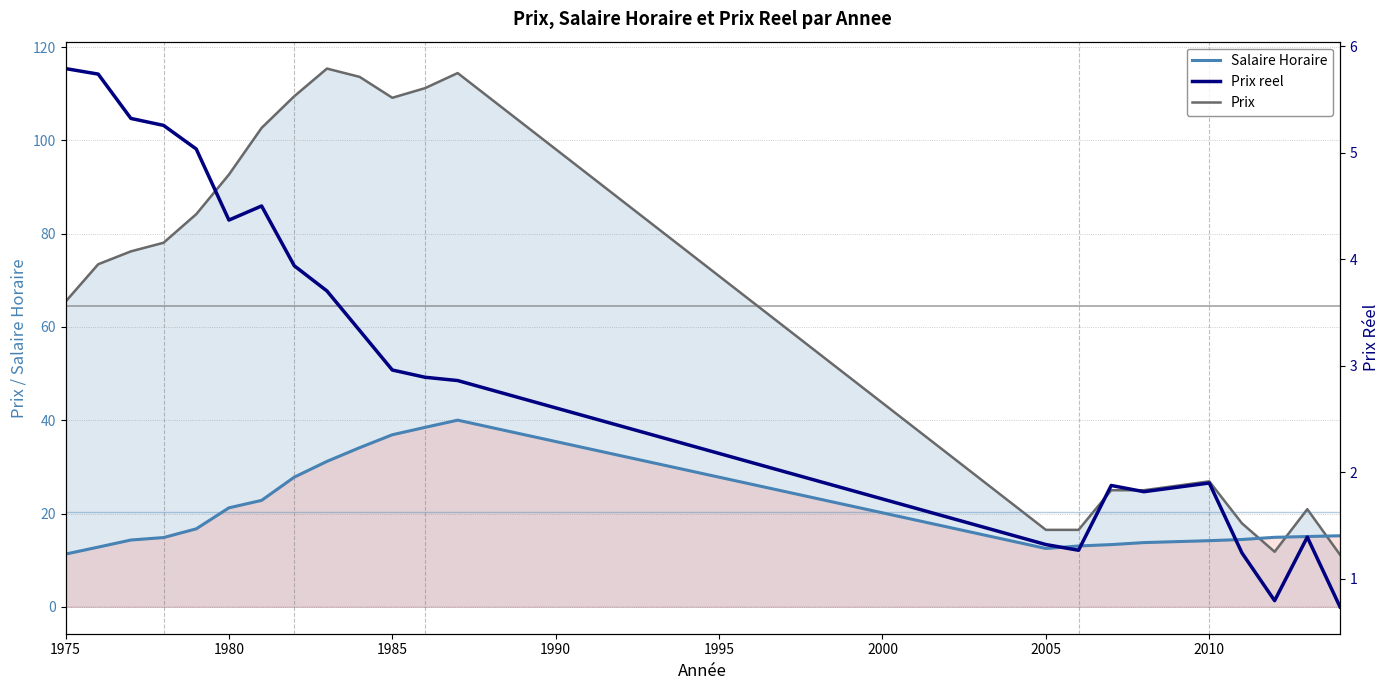

How many interior local peaks does the Prix series have?

4